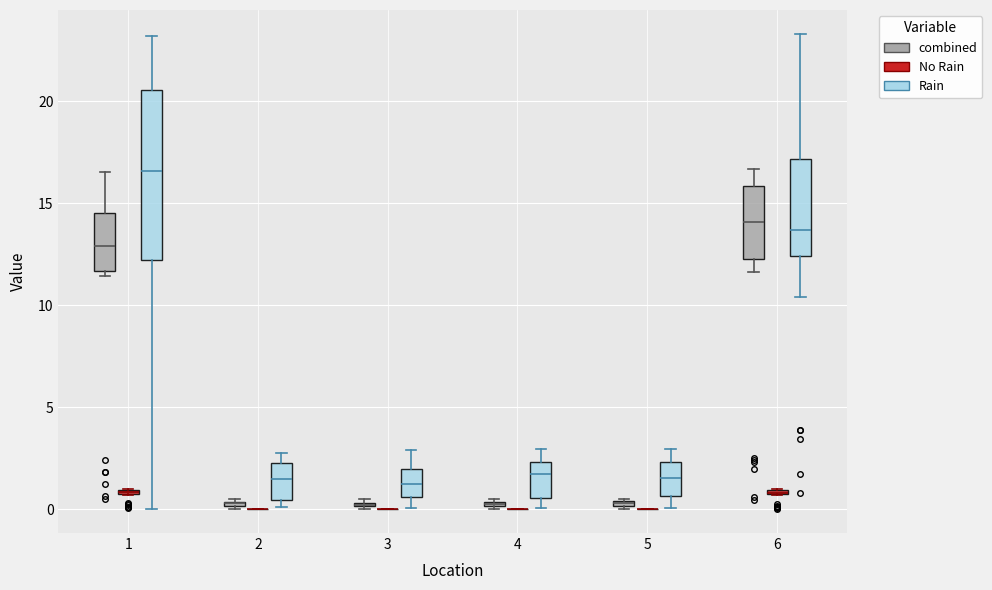

Where does the median line of the box for 5 (Rain) sit on the y-axis? The values are not printed on the chart, so give them approximately, as read against the axis.

1.5